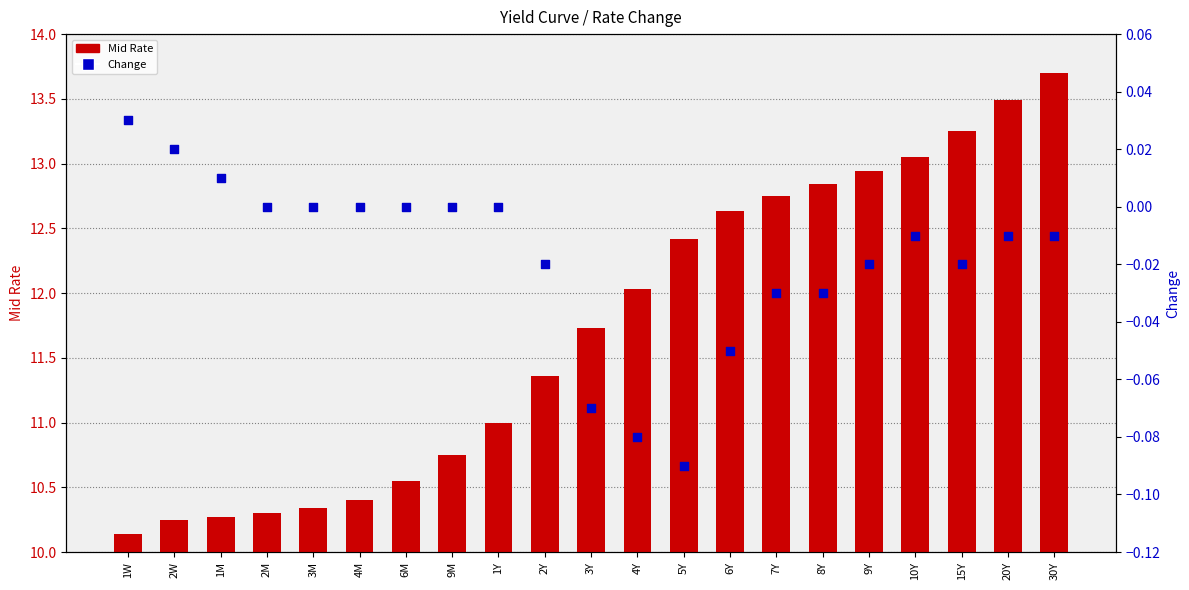

At which category is the sum across all series the highest?

30Y